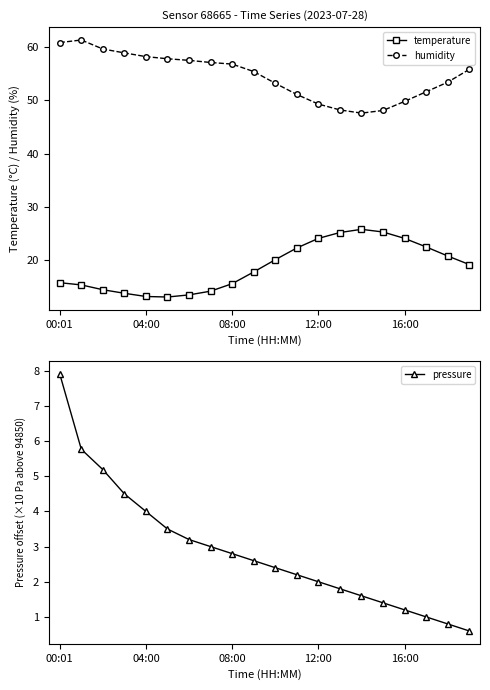

What is the total value across all series at 9?

75.8